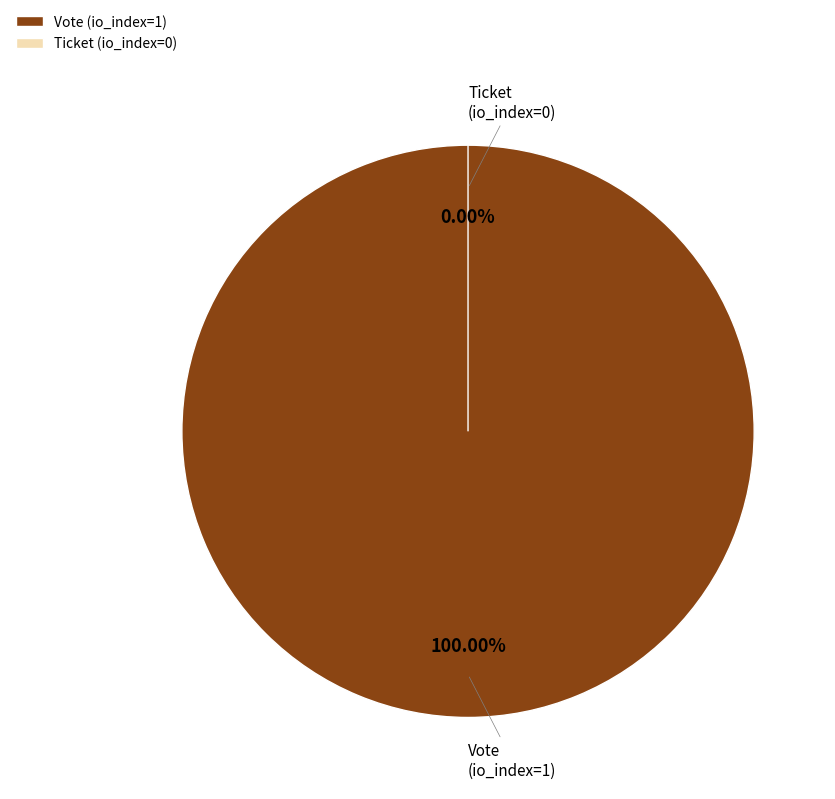

To the nearest percent, what is the difference between the Vote (io_index=1) and Ticket (io_index=0) slice percentages?

100%